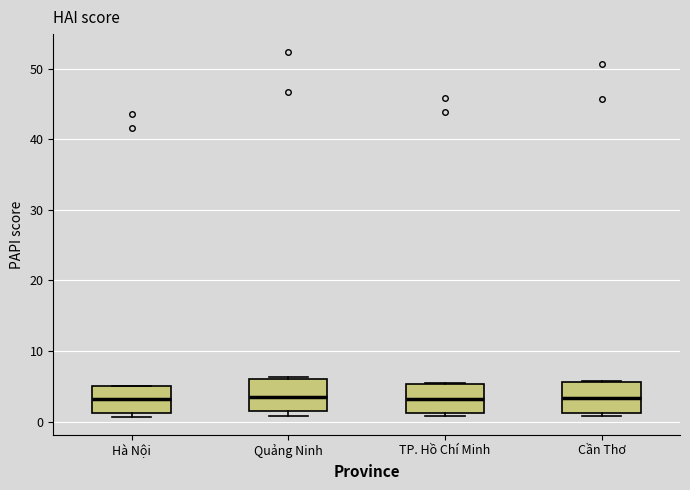

Where is the lower edge of the box for TP. Hồ Chí Minh on the y-axis? The values are not printed on the chart, so give them approximately, as read against the axis.

1